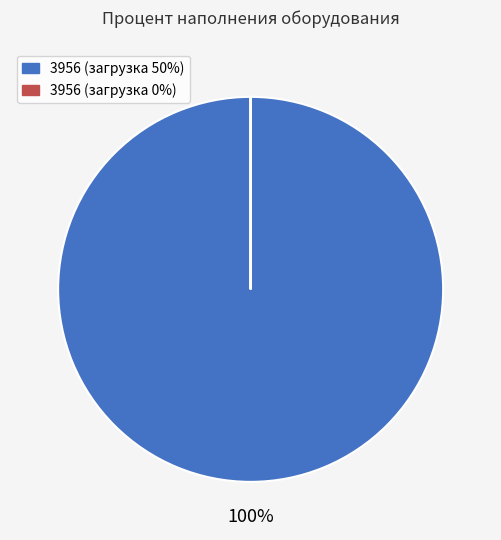

Is 3956 (загрузка 50%) the majority of the pie?

Yes